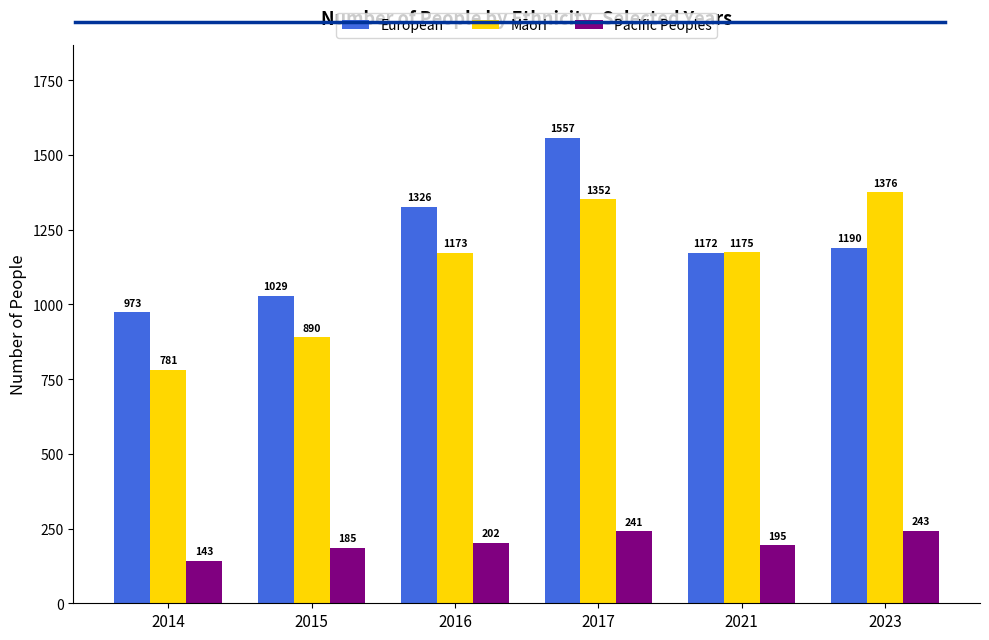

Rank the series by their maximum value, from highest to lowest.

European, Māori, Pacific Peoples